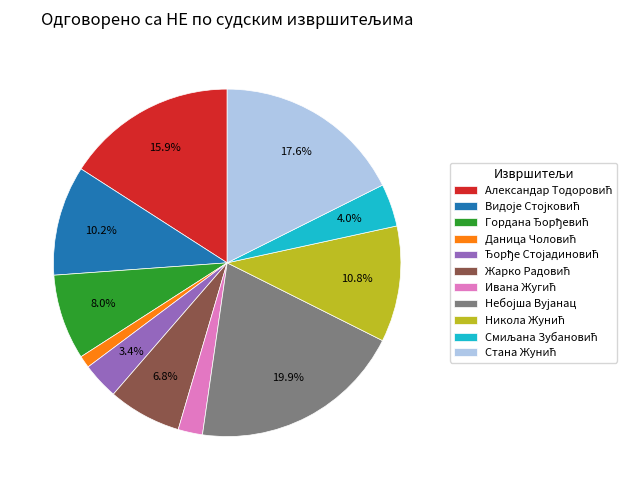

How many slices are in this pie chart?

11